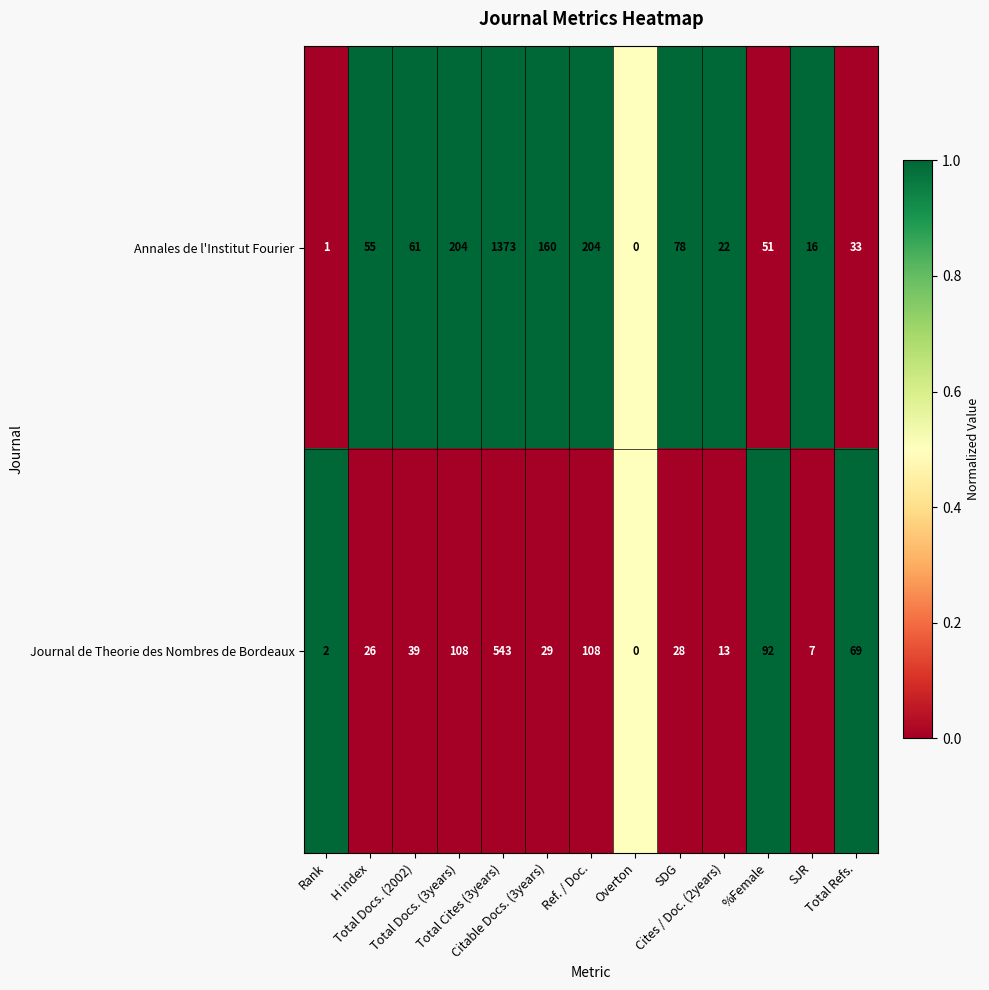

Which series has the largest range (max minus min)?

Annales de l'Institut Fourier